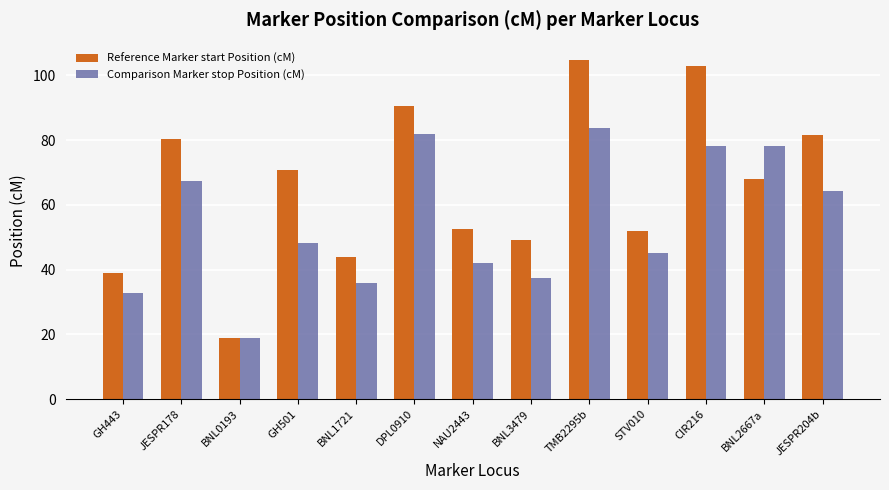

Is the value of Reference Marker start Position (cM) at CIR216 greater than the value of Comparison Marker stop Position (cM) at BNL0193?

Yes